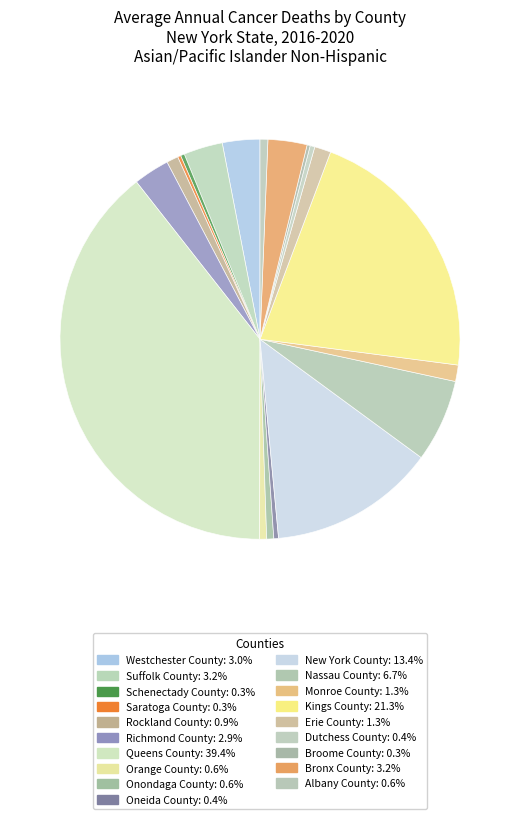

To the nearest percent, what is the difference between the largest and smallest slice percentages?

39%